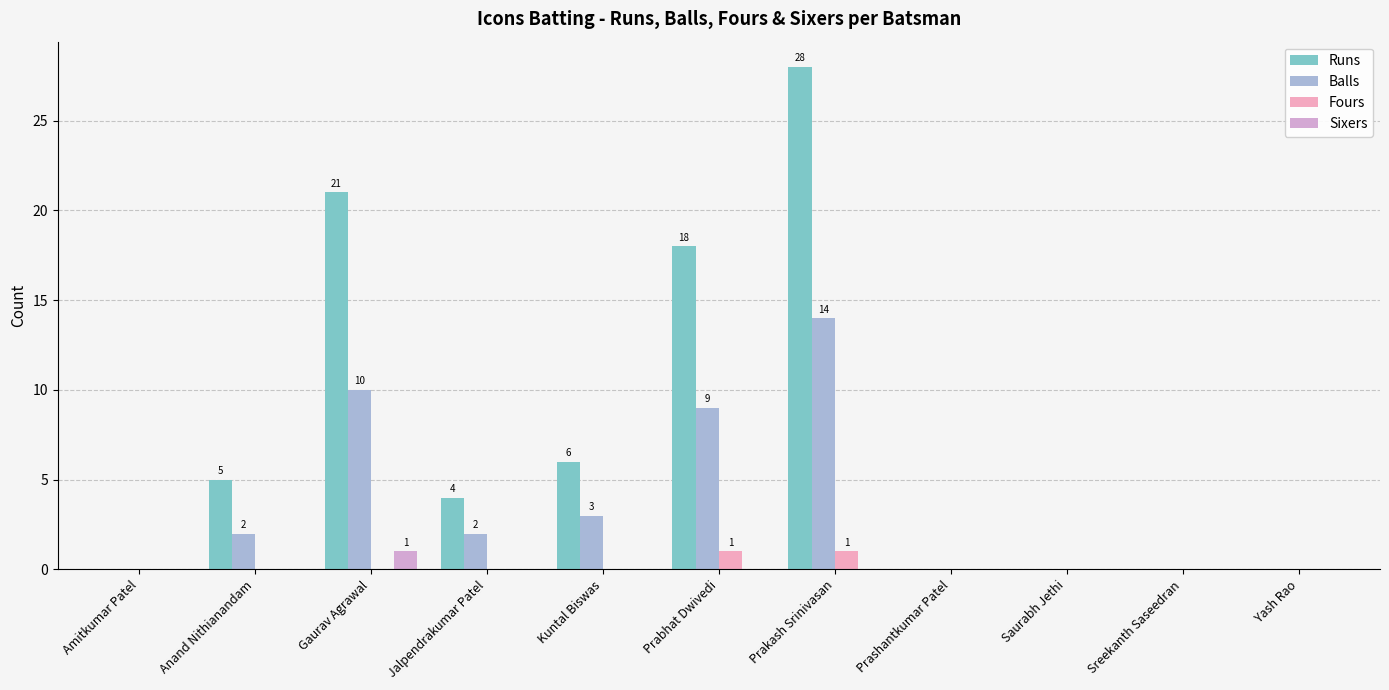

Is the value of Balls at Amitkumar Patel greater than the value of Sixers at Prashantkumar Patel?

No